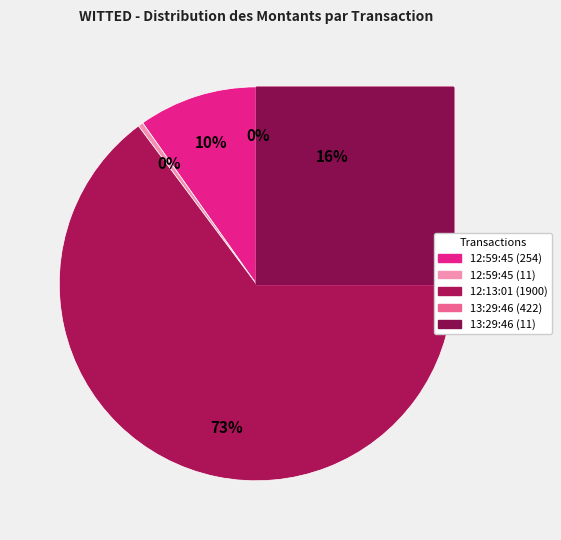

What portion of the pie excludes 12:13:01 (1900)?

26.9%